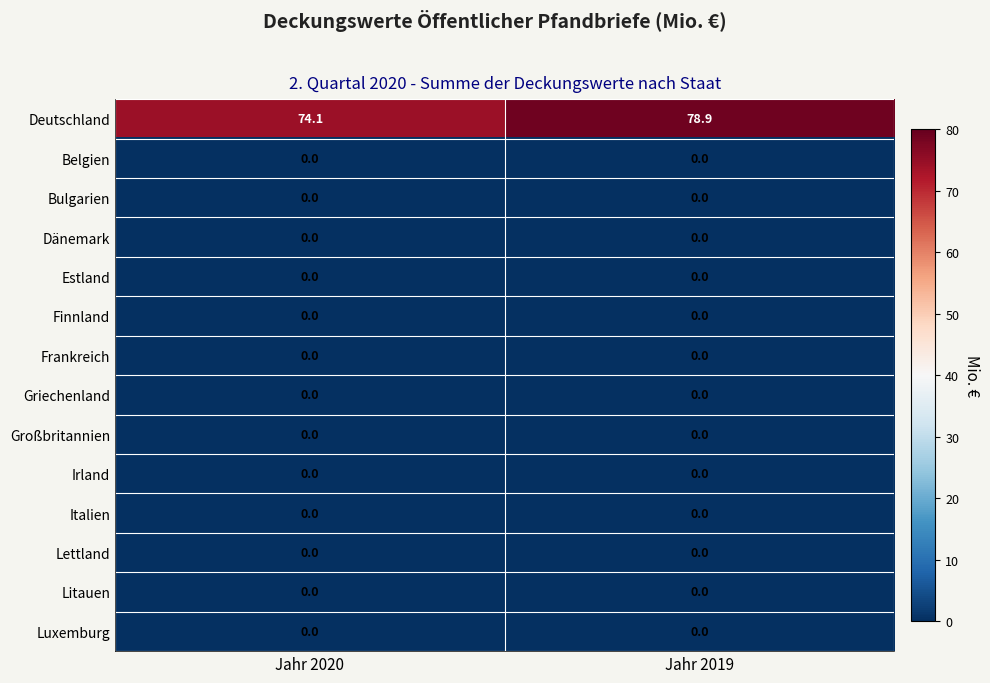

Is it true that Griechenland equals 0.0 at Jahr 2020?

True